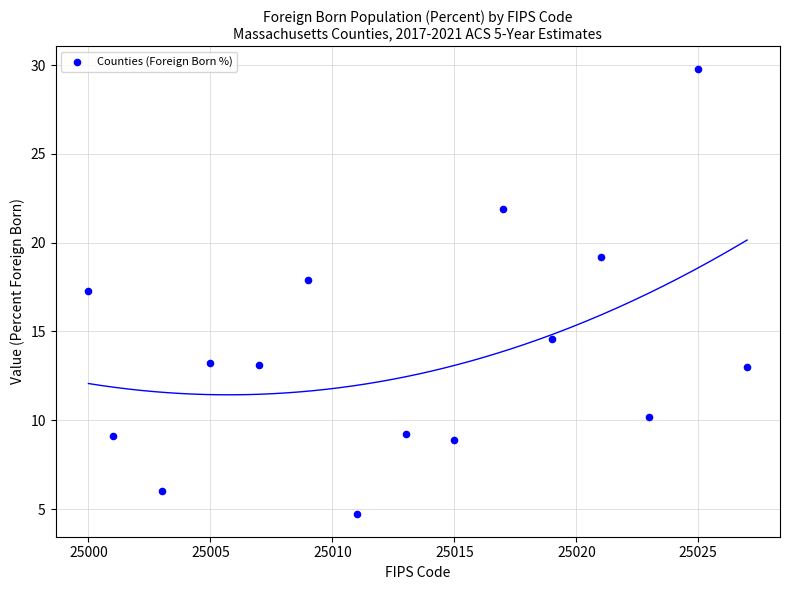

What is the range of Y values (max minus min)?

25.1